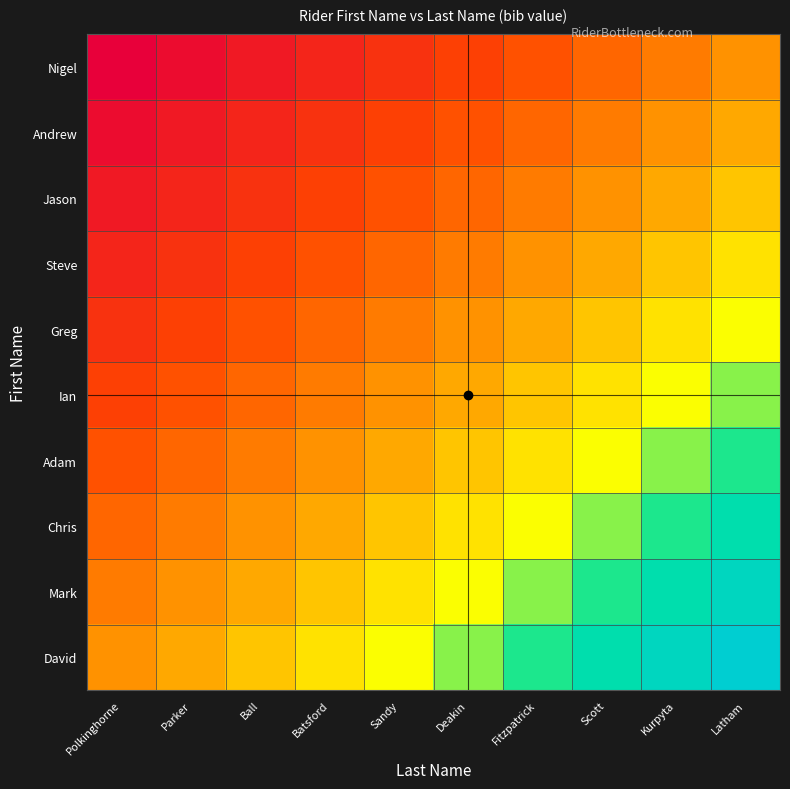

At which category does the chart reach its peak across all series?

Latham